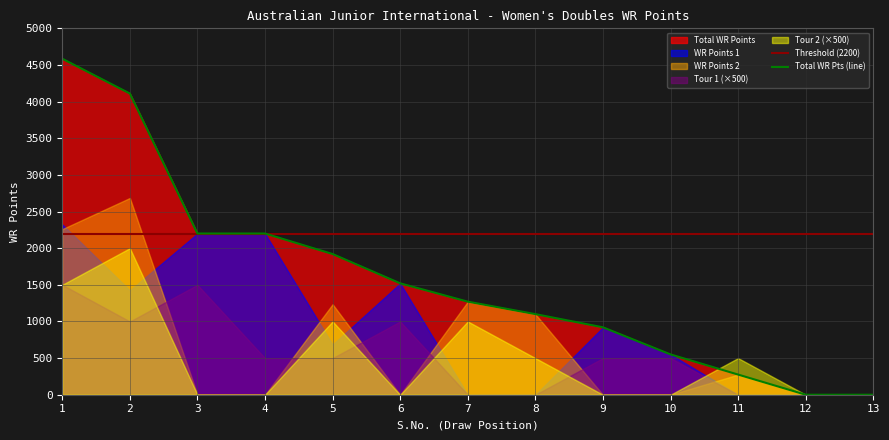

At which label is Tour 2 closest to 2?

5